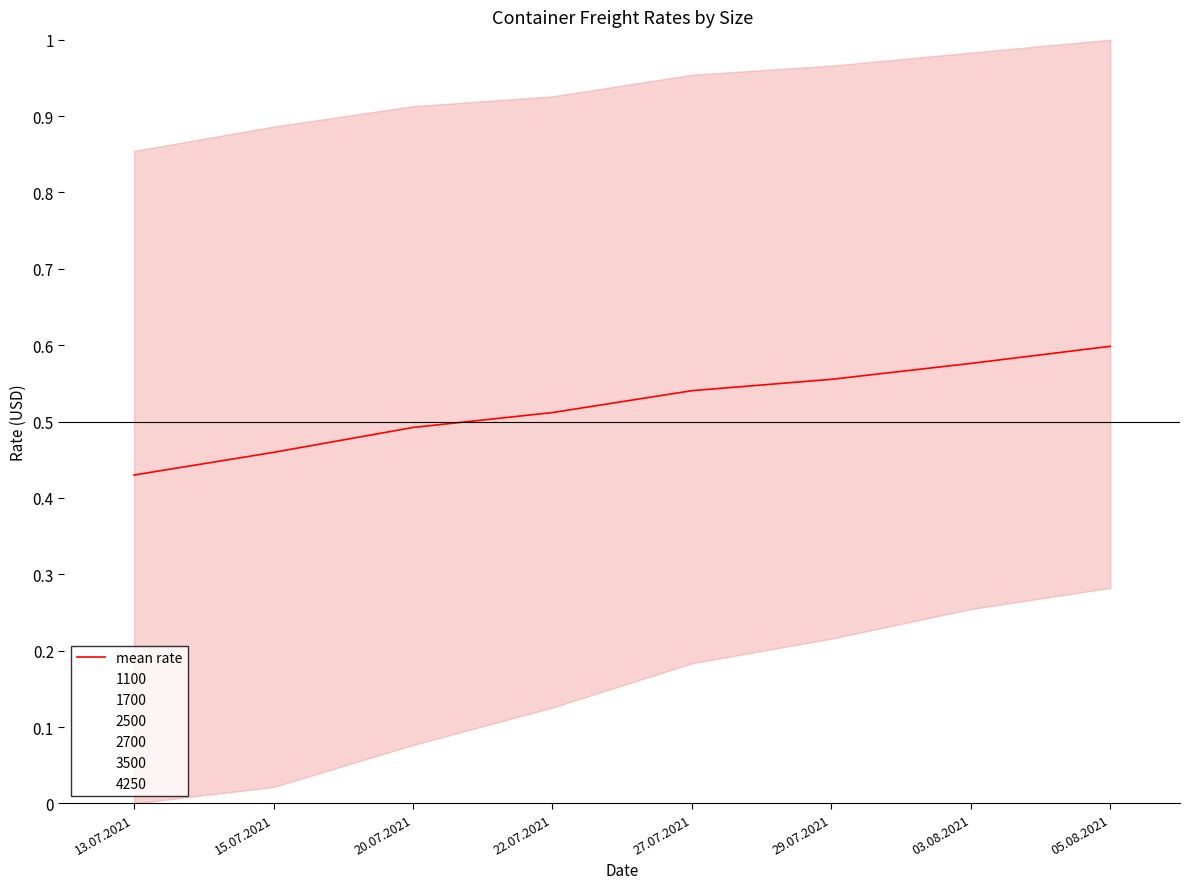

What is the difference between the second highest and second lowest values?

0.1